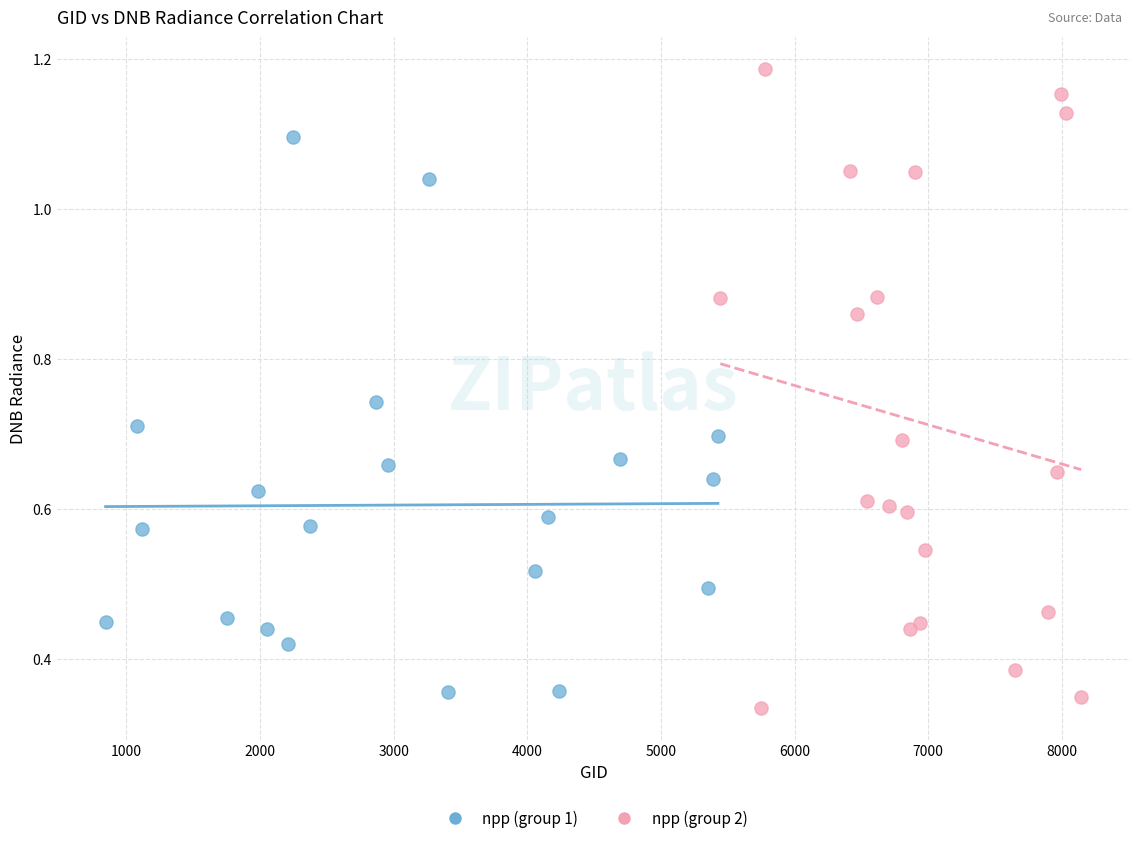

Which series contains the highest Y value?

npp (group 2)